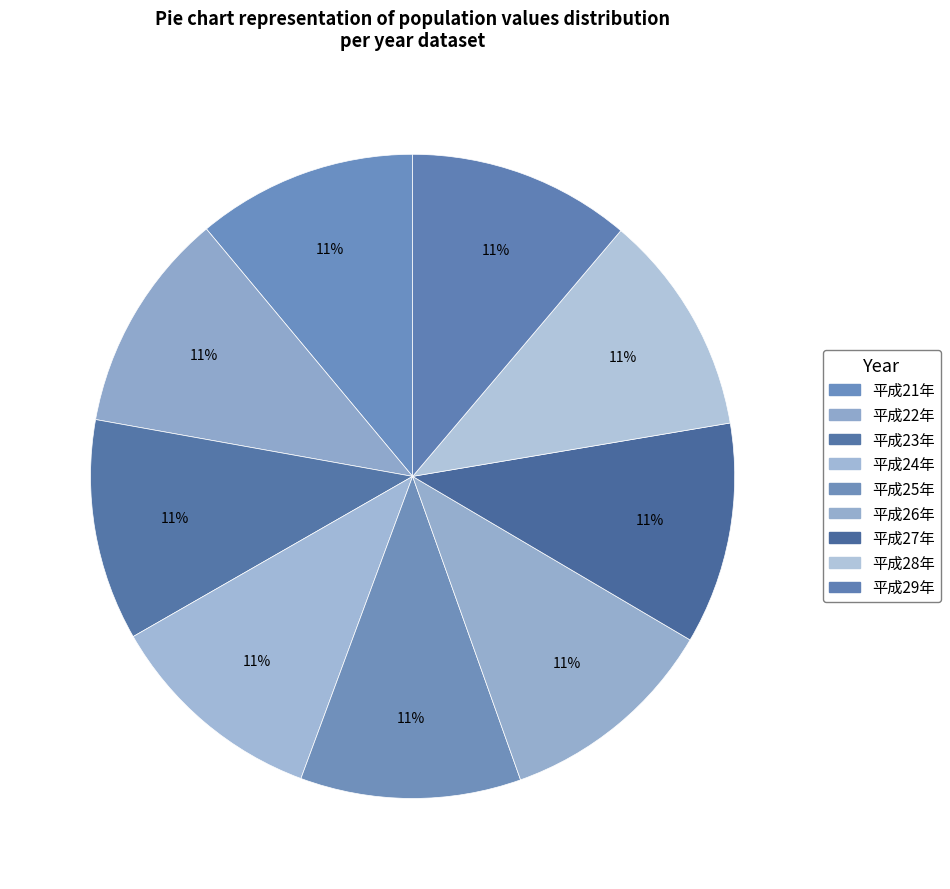

To the nearest percent, what is the average slice percentage?

11%